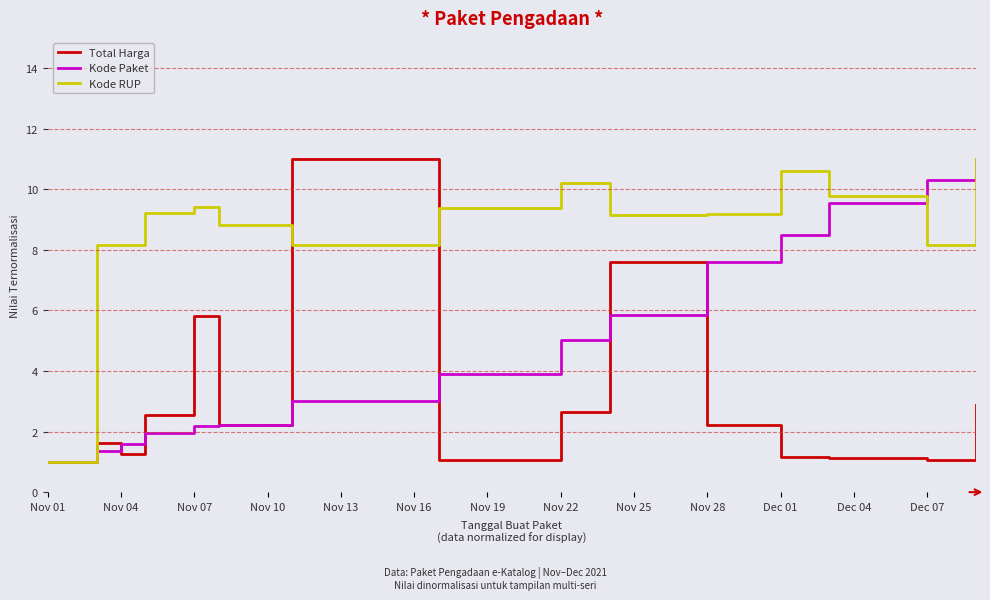

What is the lowest value of the Total Harga series?

1.0